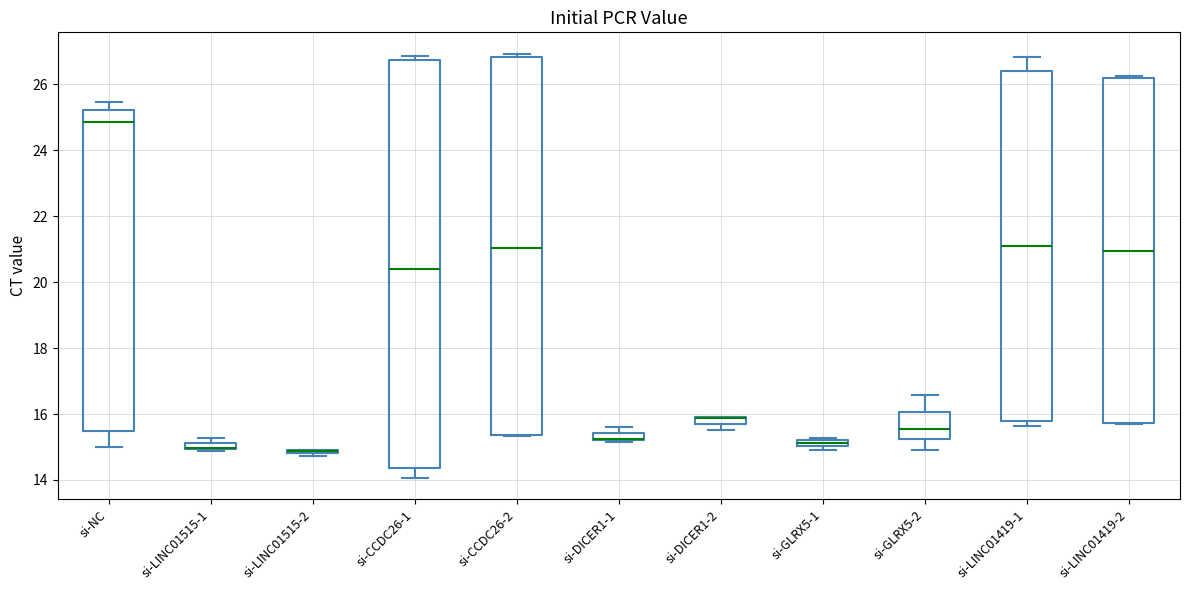

Where is the upper edge of the box for si-LINC01419-1 on the y-axis? The values are not printed on the chart, so give them approximately, as read against the axis.

26.4